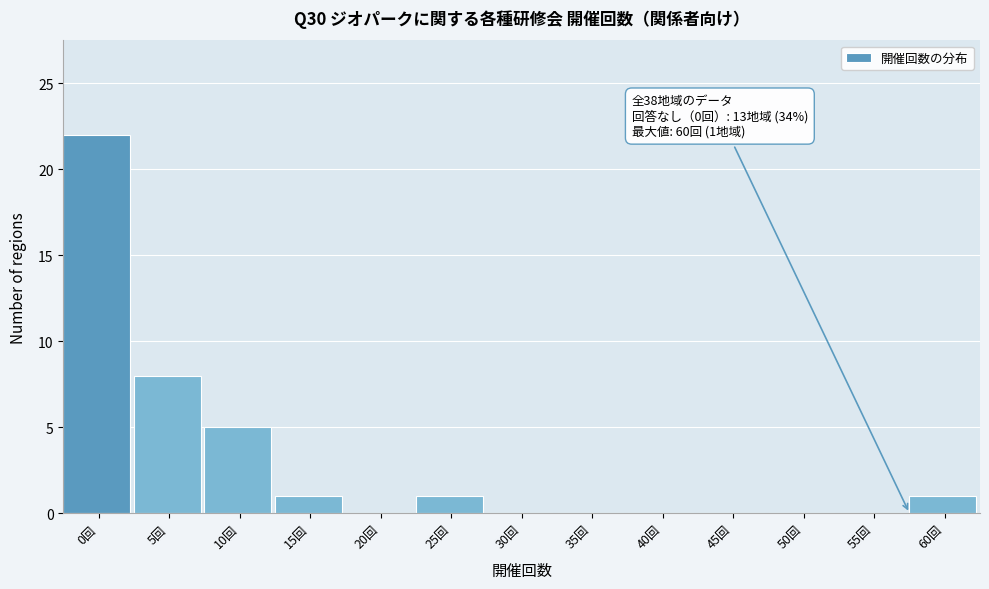

Reading left to right, extract all data points from this chart.

0回=22	5回=8	10回=5	15回=1	20回=0	25回=1	30回=0	35回=0	40回=0	45回=0	50回=0	55回=0	60回=1